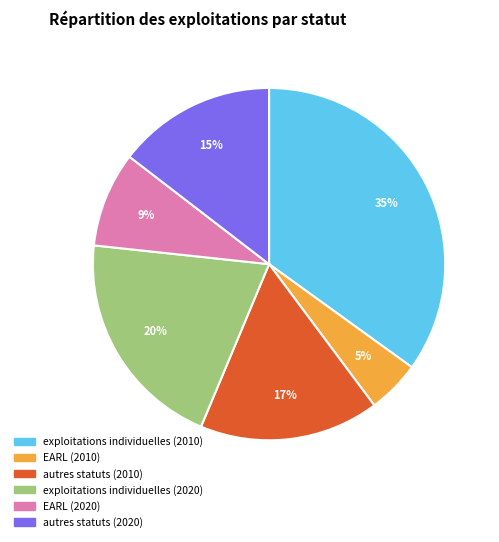

Rank the categories by value from highest to lowest.

exploitations individuelles (2010), exploitations individuelles (2020), autres statuts (2010), autres statuts (2020), EARL (2020), EARL (2010)